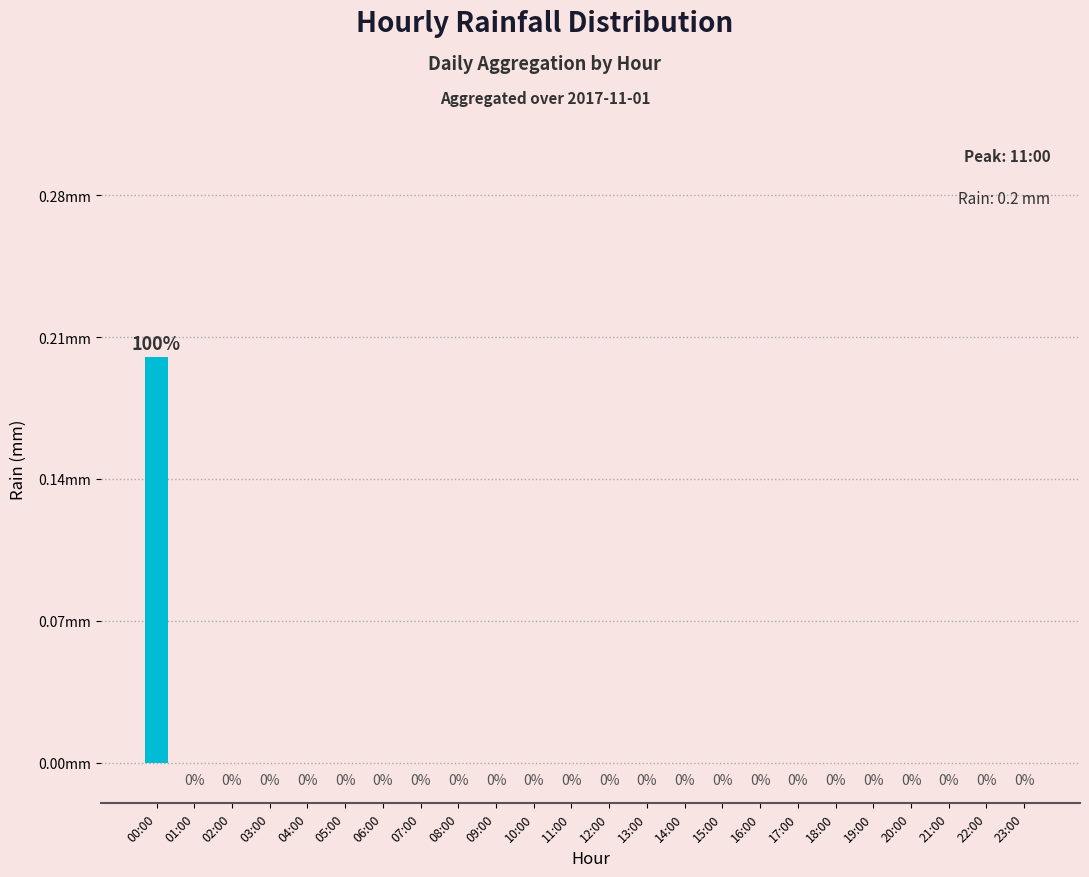

Reading left to right, extract all data points from this chart.

00:00=0.2	01:00=0.0	02:00=0.0	03:00=0.0	04:00=0.0	05:00=0.0	06:00=0.0	07:00=0.0	08:00=0.0	09:00=0.0	10:00=0.0	11:00=0.0	12:00=0.0	13:00=0.0	14:00=0.0	15:00=0.0	16:00=0.0	17:00=0.0	18:00=0.0	19:00=0.0	20:00=0.0	21:00=0.0	22:00=0.0	23:00=0.0